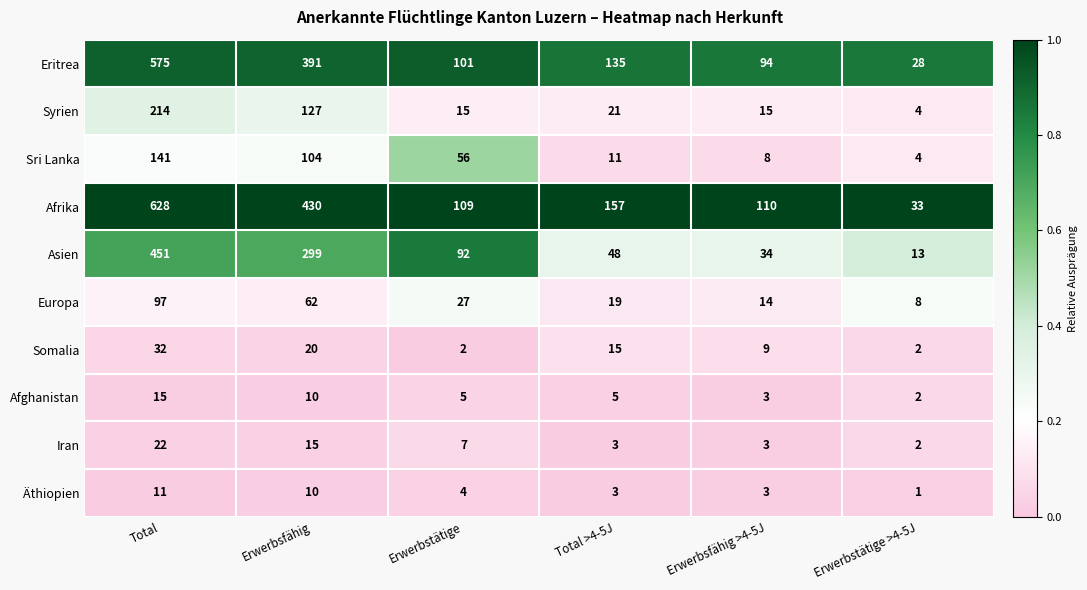

Is it true that Afrika equals 22 at Erwerbstätige >4-5J?

False